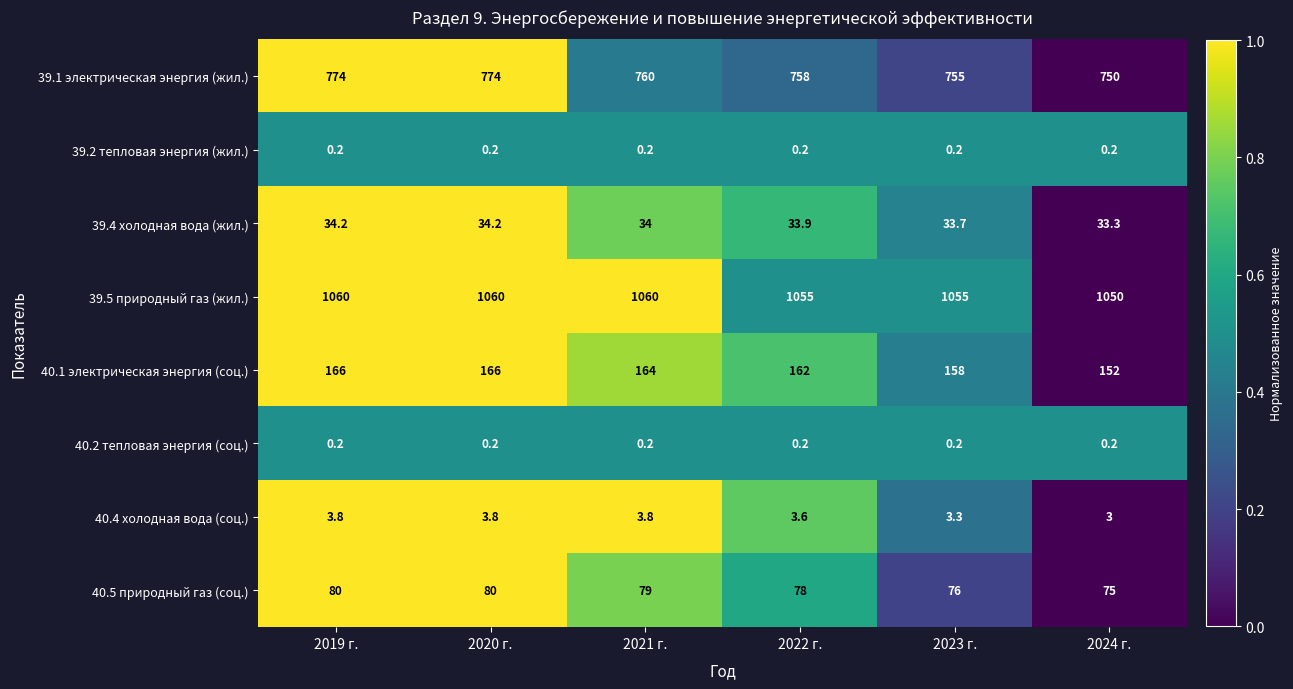

What is the sum of the 39.1 электрическая энергия (жил.) values at 2020 г. and 2021 г.?

1534.0